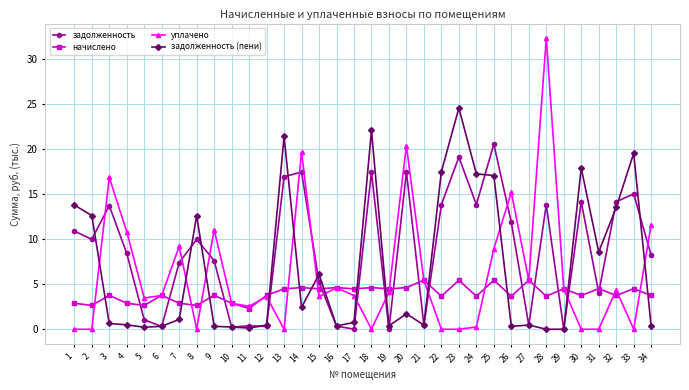

What is the spread (max minus min) of values at 30?

17.9